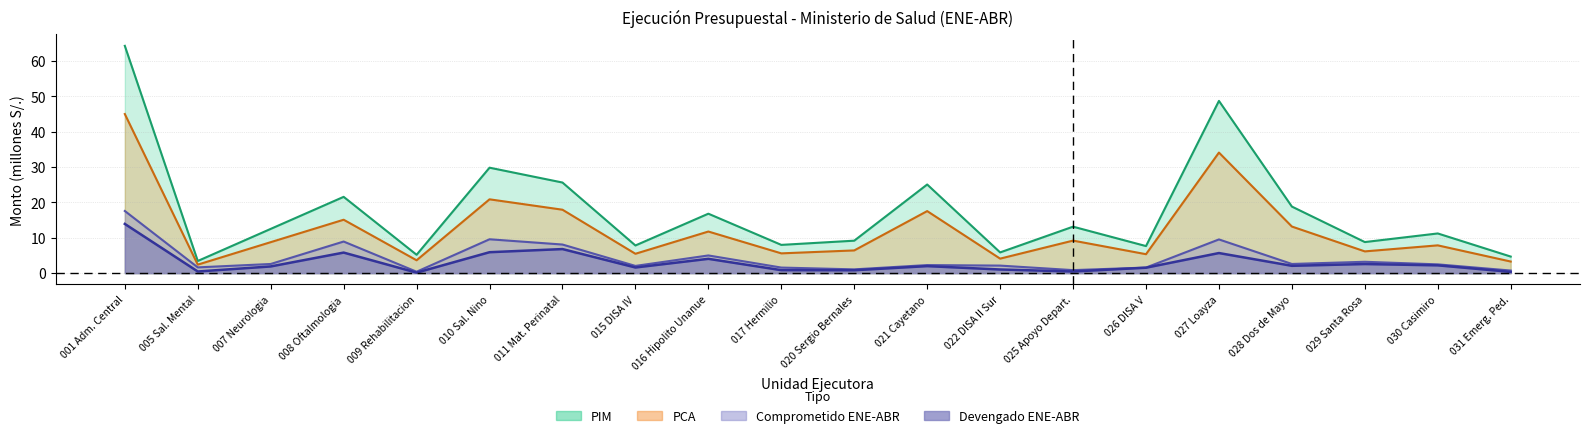

Between 020 Sergio Bernales and 029 Santa Rosa, which is larger?

020 Sergio Bernales